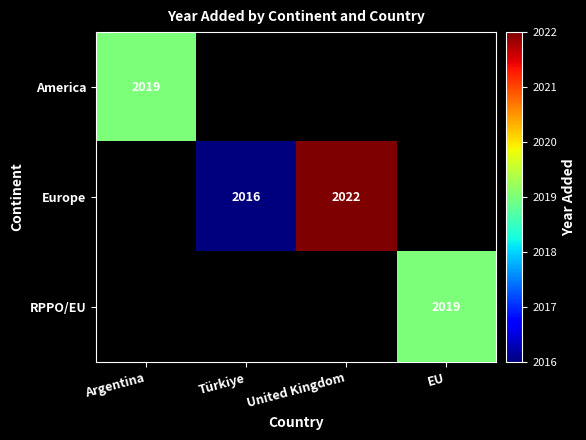

How many series are shown in this chart?

3